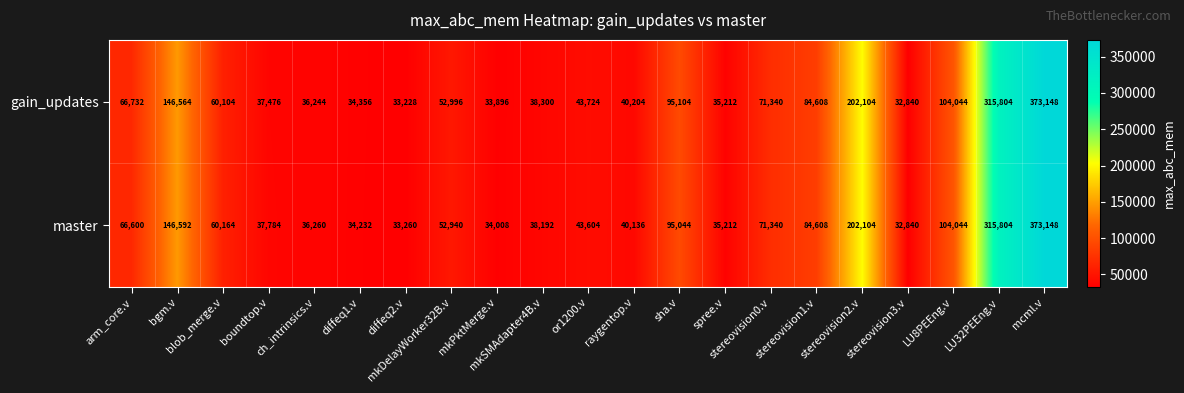

List the series in order of their overall mean, highest first.

gain_updates, master